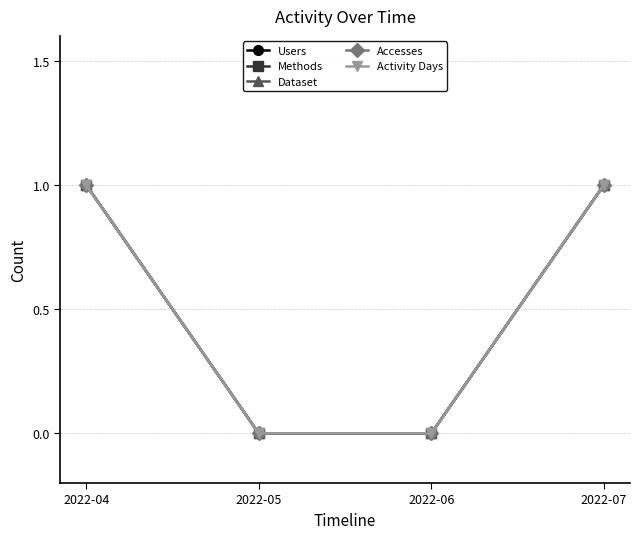

True or false: Dataset and Methods intersect in this chart.

False